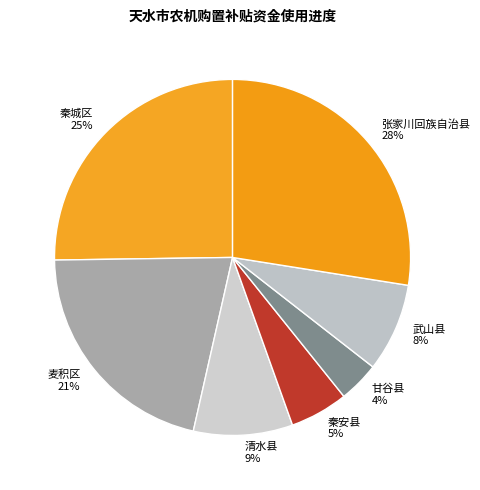

Is there any slice that represents more than half of the pie?

No